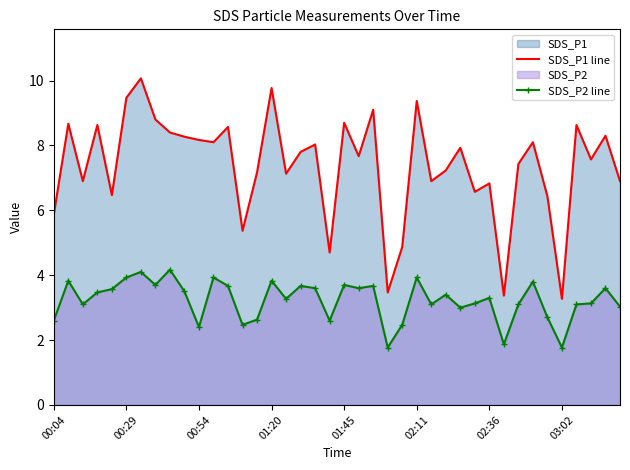

Reading right to left, what are all the values shown in this chart?

SDS_P1 line: 6.9	8.3	7.6	8.6	3.3	6.4	8.1	7.4	3.4	6.8	6.6	7.9	7.2	6.9	9.4	4.9	3.5	9.1	7.7	8.7	4.7	8.0	7.8	7.1	9.8	7.2	5.4	8.6	8.1	8.2	8.3	8.4	8.8	10.1	9.5	6.5	8.6	6.9	8.7	5.9
SDS_P2 line: 3.0	3.6	3.1	3.1	1.8	2.7	3.8	3.1	1.9	3.3	3.1	3.0	3.4	3.1	3.9	2.5	1.8	3.7	3.6	3.7	2.6	3.6	3.7	3.3	3.8	2.6	2.5	3.7	3.9	2.4	3.5	4.2	3.7	4.1	3.9	3.6	3.5	3.1	3.8	2.6